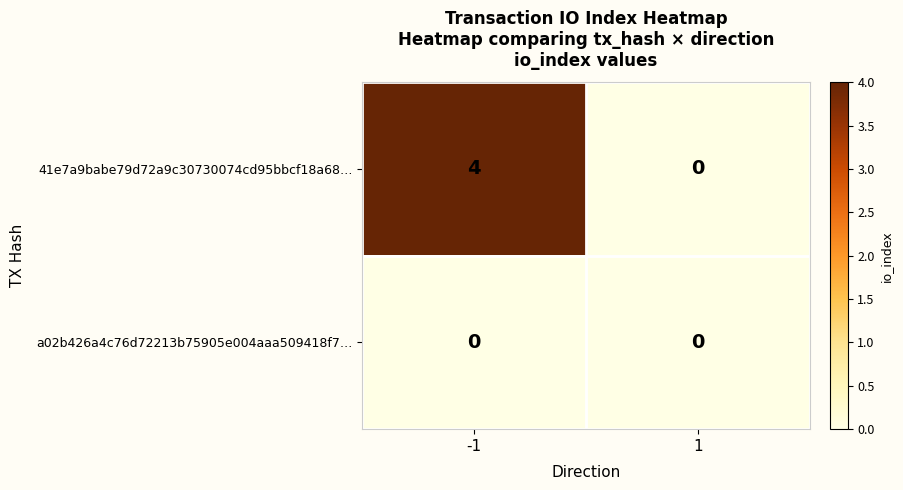

Reading left to right, extract all data points from this chart.

41e7a9babe79d72a9c30730074cd95bbcf18a68…: -1=4	1=0
a02b426a4c76d72213b75905e004aaa509418f7…: -1=0	1=0